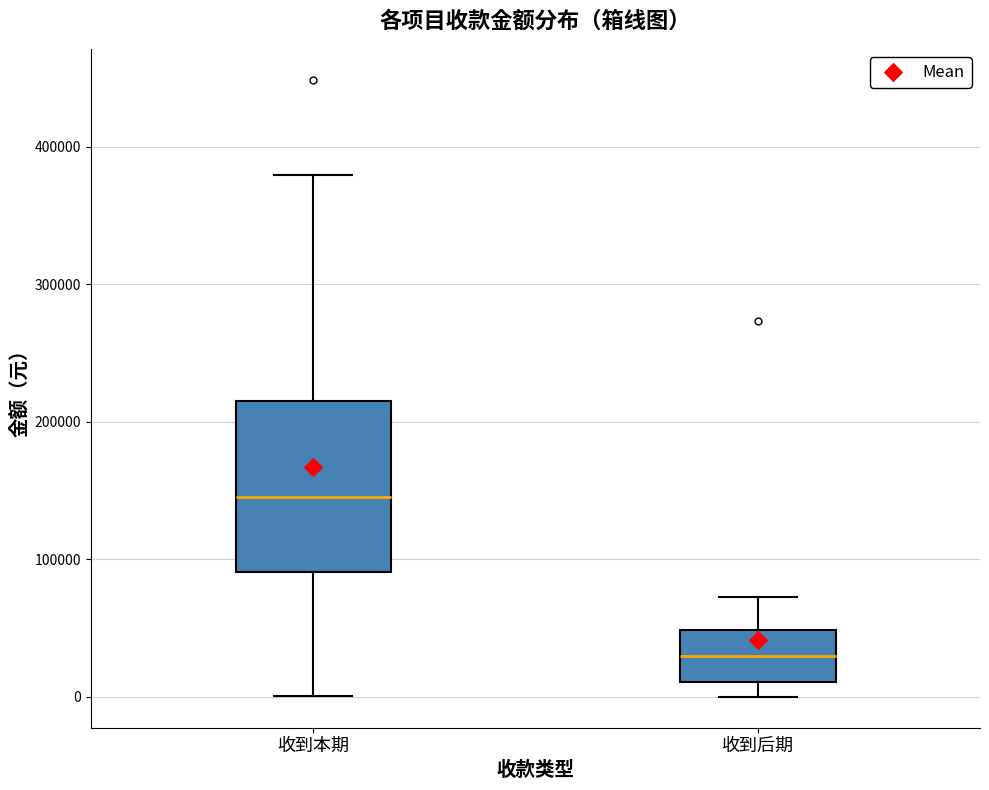

Reading left to right, transcribe this box plot: for each box, give where its median line is, the range the box spans, and where its two whiskers end, as read against the y-axis. The values are not printed on the chart, so give them approximately, as read against the axis.

收到本期: median 150000, box 90000 to 220000, whiskers 0 to 380000
收到后期: median 30000, box 10000 to 50000, whiskers 0 to 70000